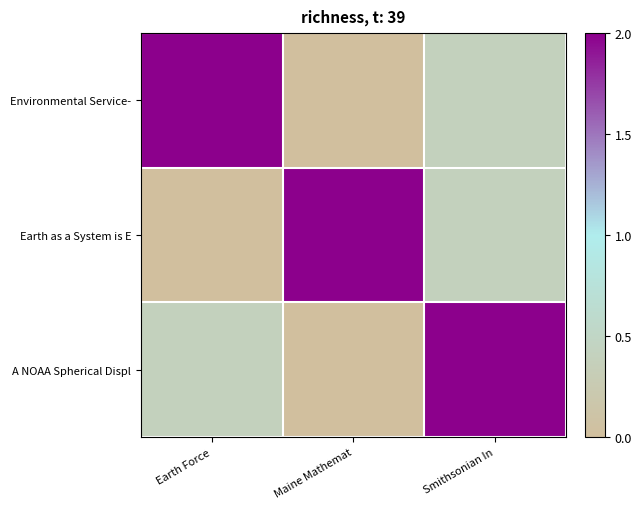

Reading left to right, extract all data points from this chart.

Environmental Service-: Earth Force=2.0	Maine Mathemat=0.0	Smithsonian In=0.4
Earth as a System is E: Earth Force=0.0	Maine Mathemat=2.0	Smithsonian In=0.4
A NOAA Spherical Displ: Earth Force=0.4	Maine Mathemat=0.0	Smithsonian In=2.0